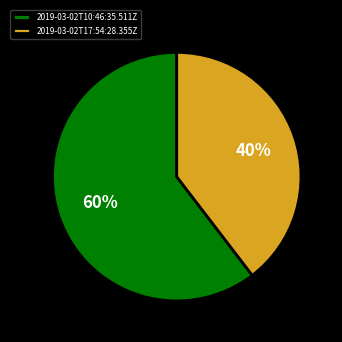

How many slices are in this pie chart?

2